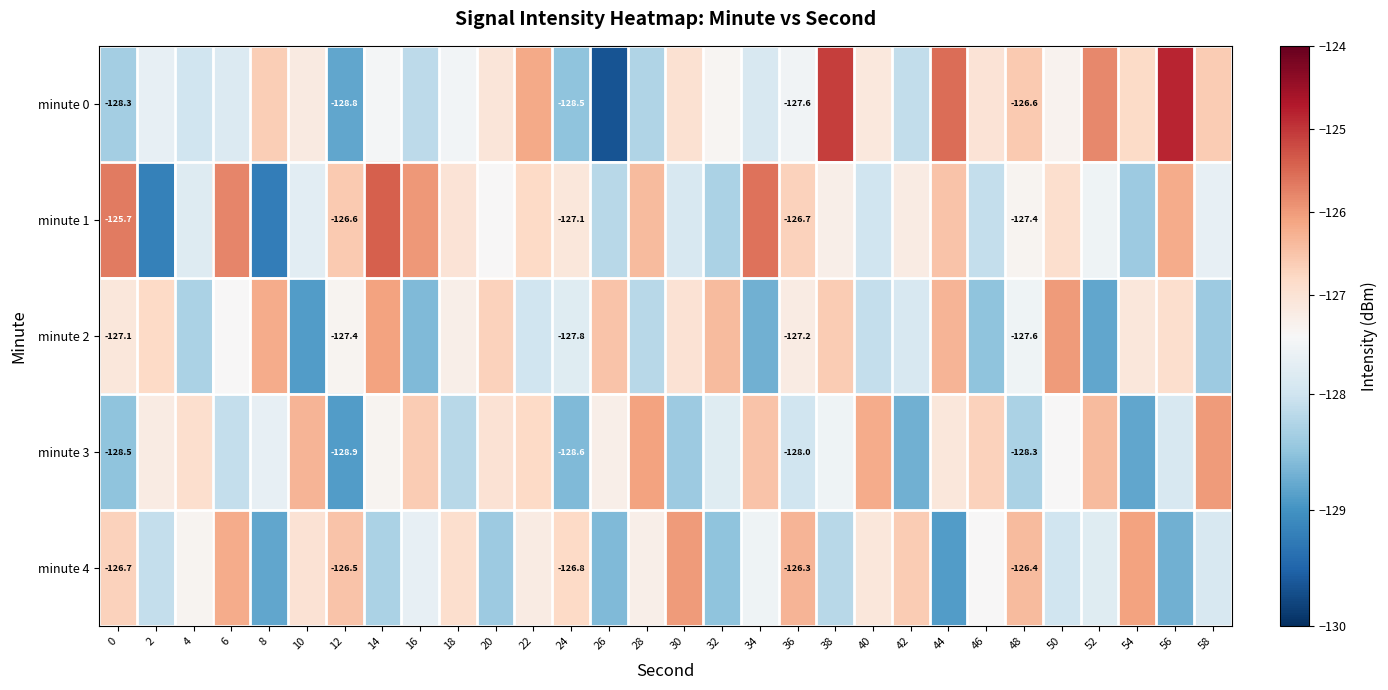

The minute 1 series shows -126.0 at 16. True or false?

True